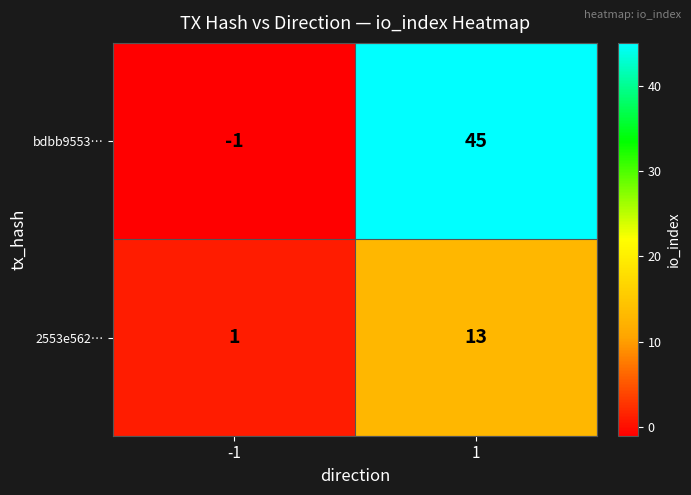

Reading left to right, list all the values displayed in this chart.

bdbb9553…: -1=-1	1=45
2553e562…: -1=1	1=13